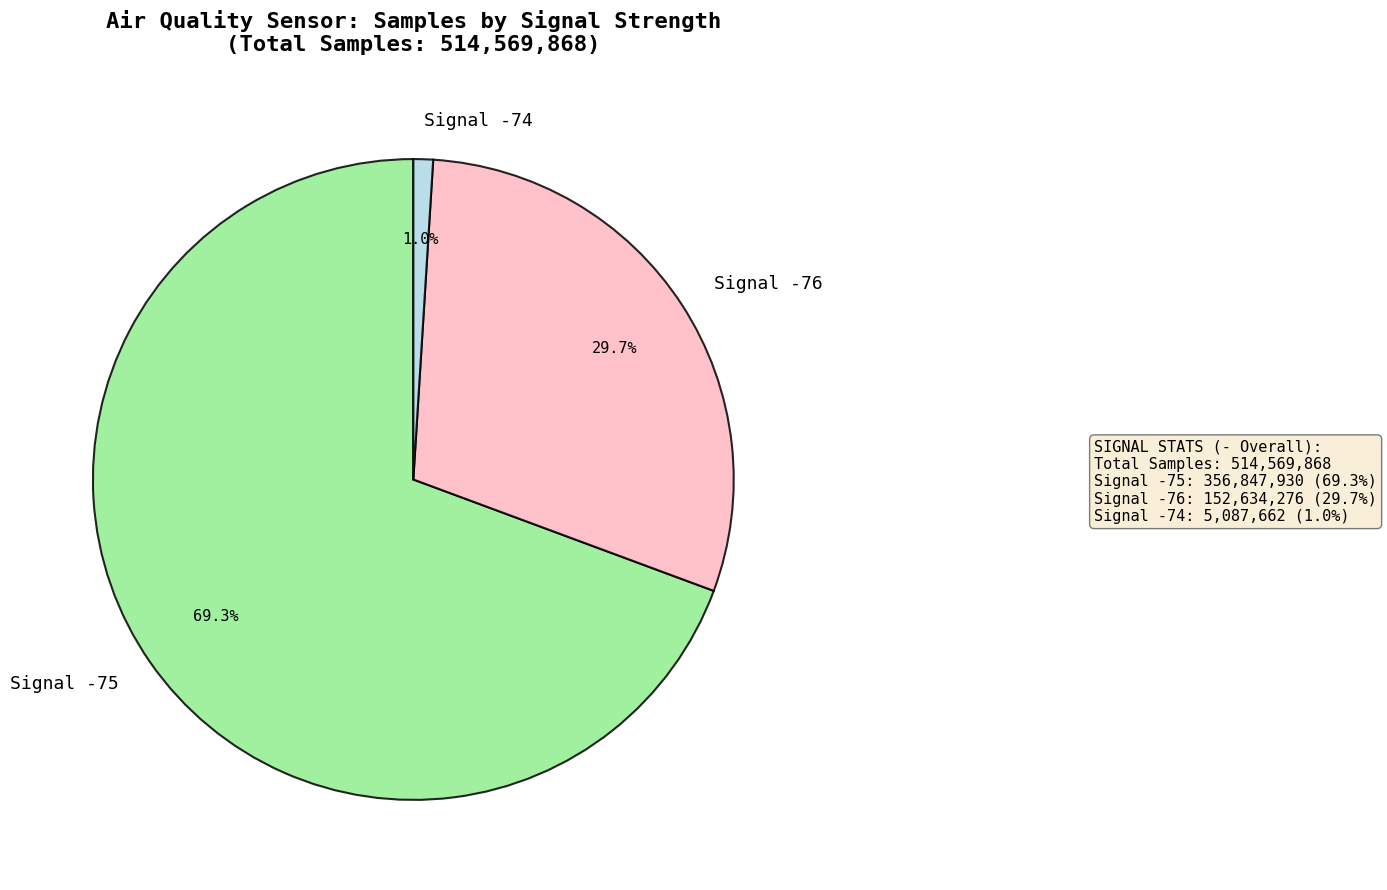

Between Signal -74 and Signal -75, which is larger?

Signal -75